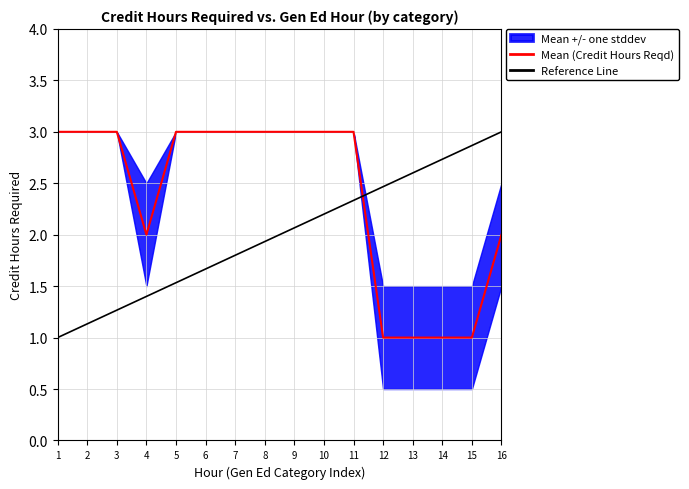

True or false: Credit Hours Lower and Credit Hours Reqd intersect in this chart.

False